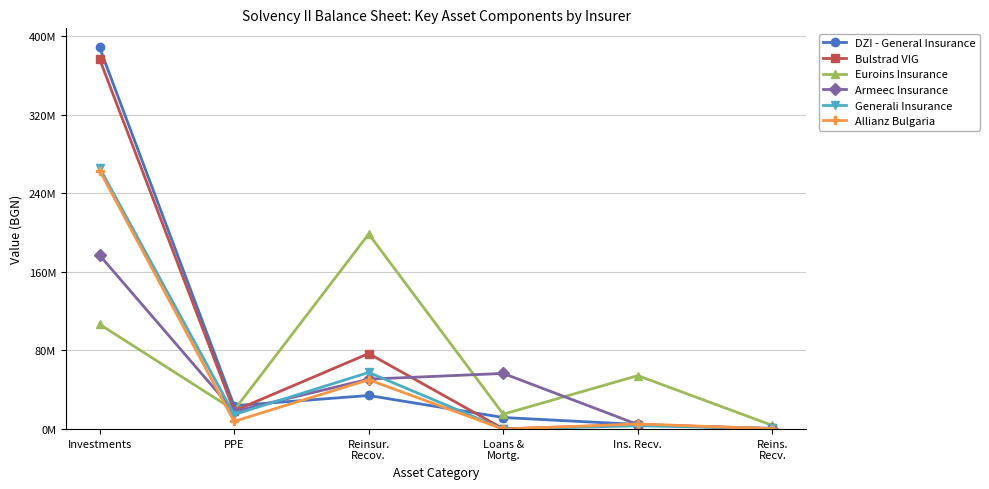

The value of DZI - General Insurance at Reinsur.
Recov. is 13774421.9. True or false?

False